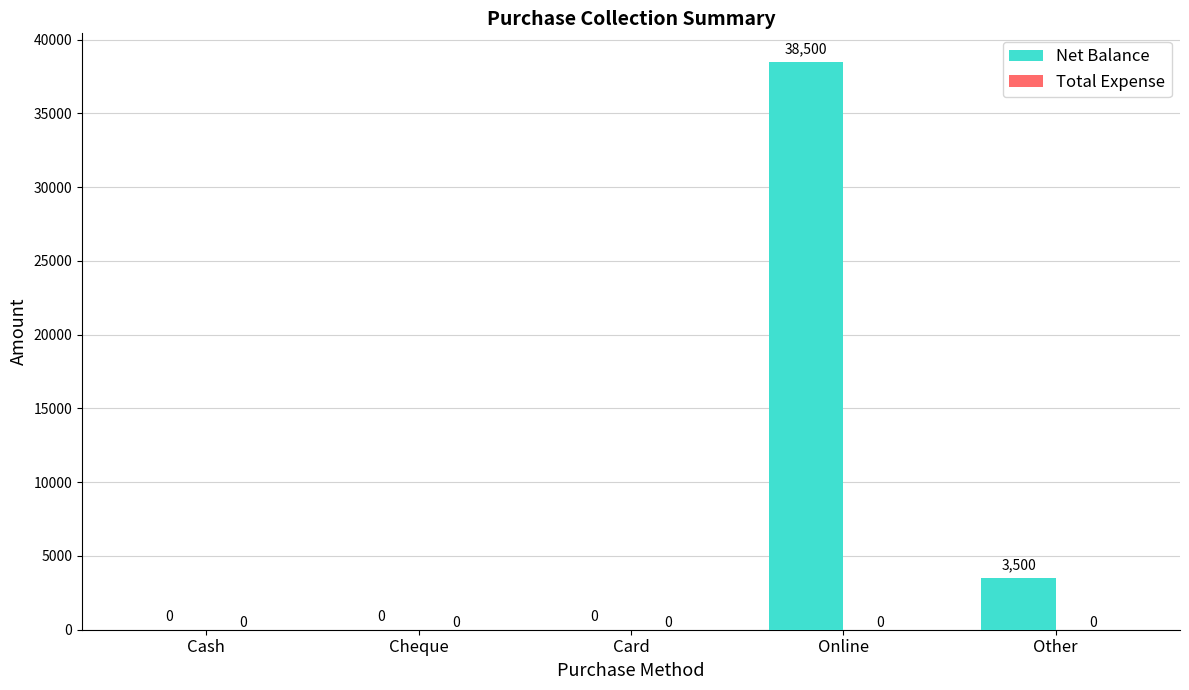

True or false: the data shows 5668 at Other.

False